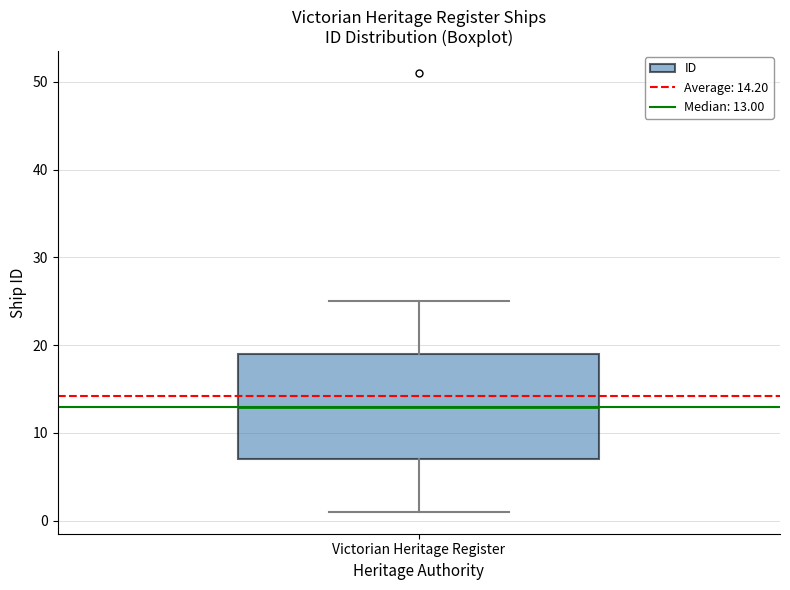

Transcribe this box plot: give where the median line is, the range the box spans, and where the two whiskers end, as read against the y-axis. The values are not printed on the chart, so give them approximately, as read against the axis.

median 13, box 7 to 19, whiskers 1 to 25